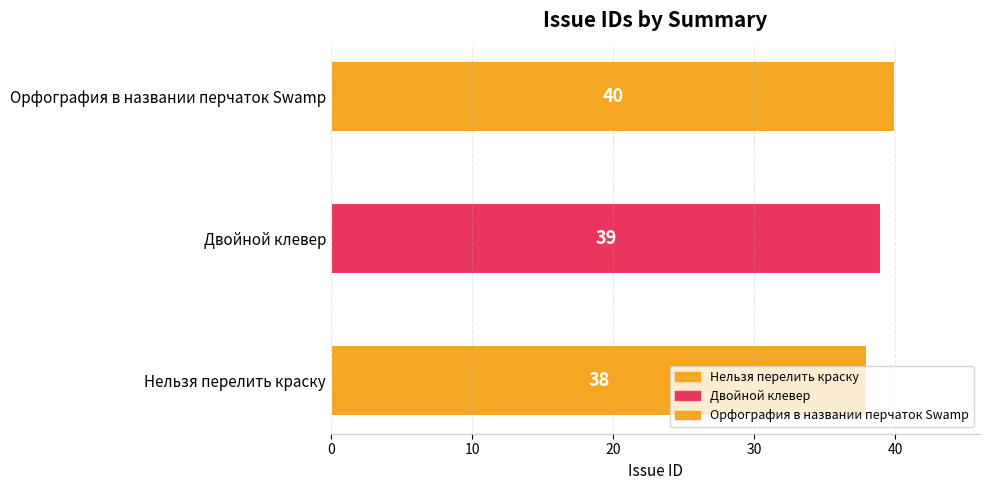

What is the value of the 2nd bar from the left?

39